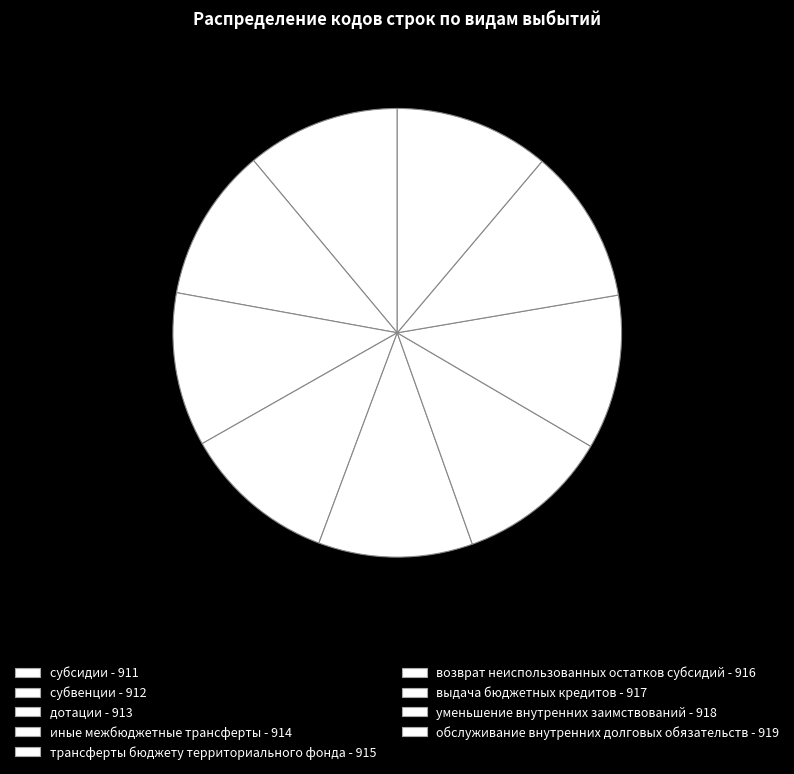

Count the number of slices in the pie.

9